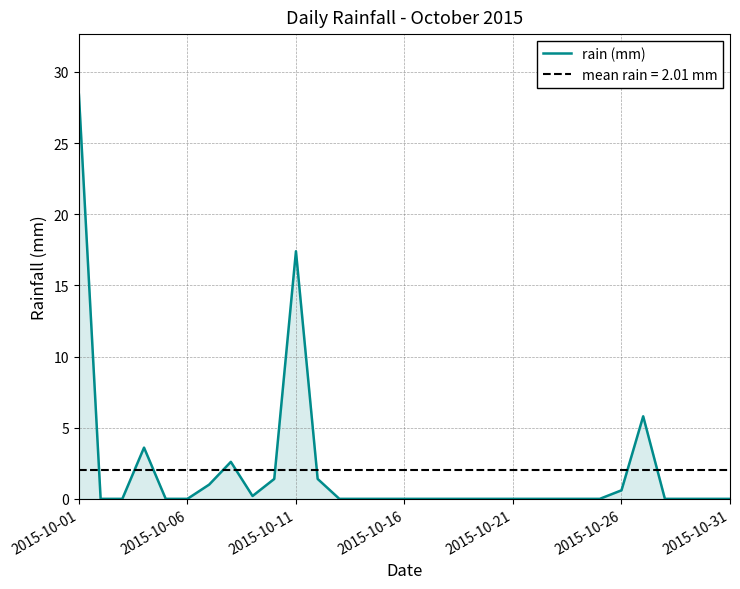

What is the sum of all values?

62.4